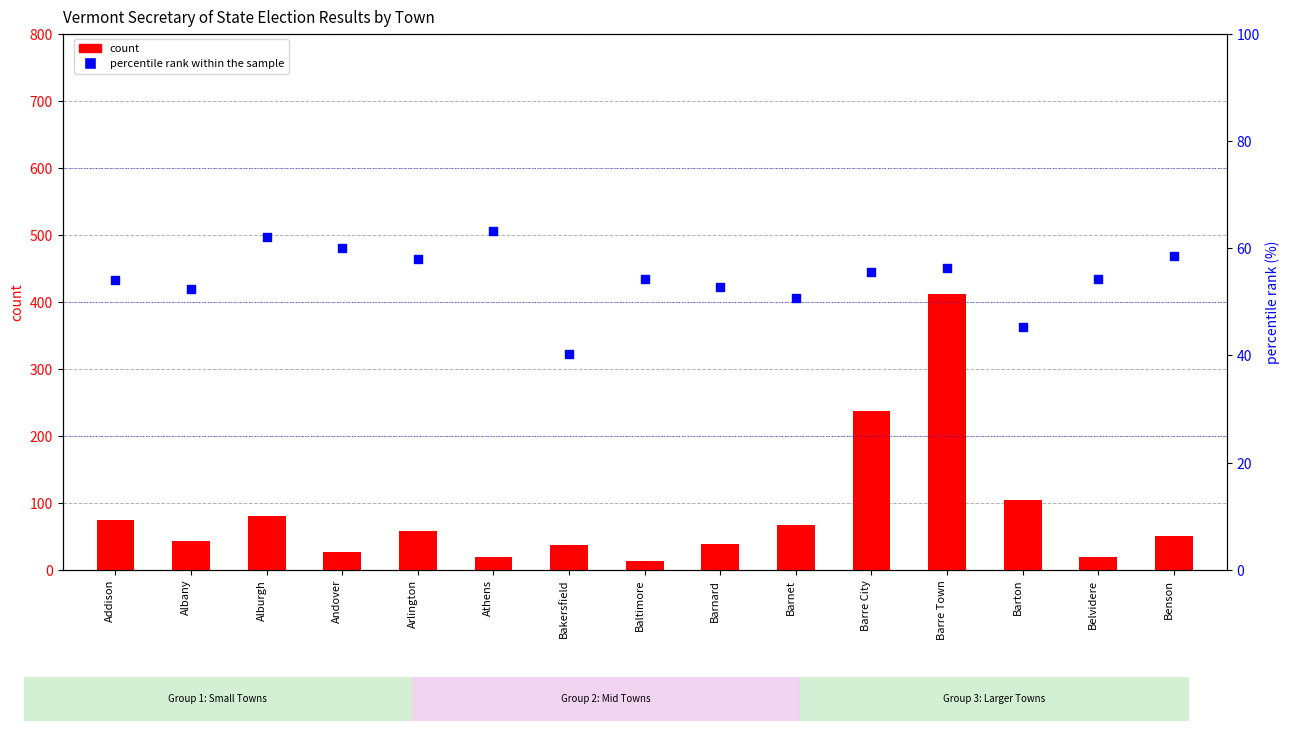

Which series contains the highest Y value?

count